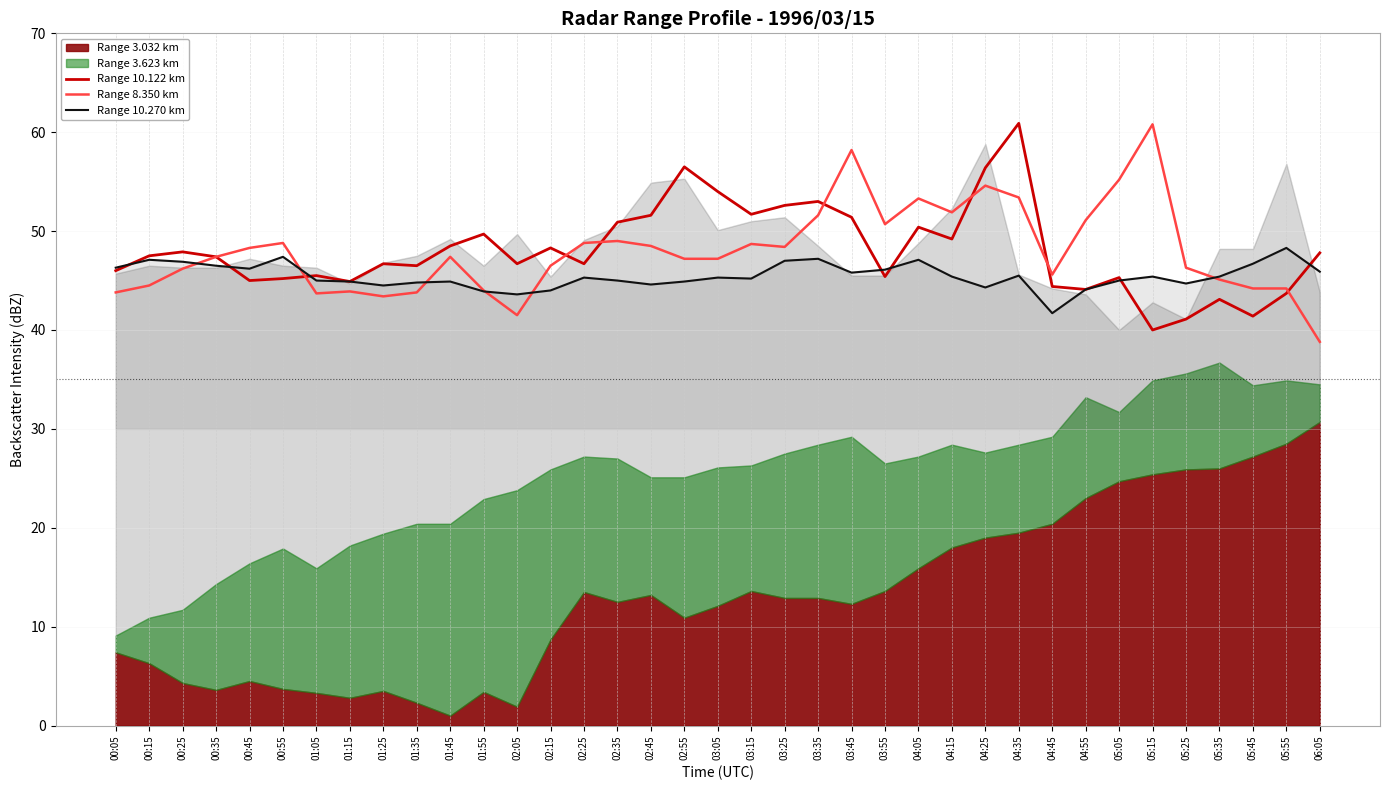

Read the Range 10.122 km value at 00:35.

47.4